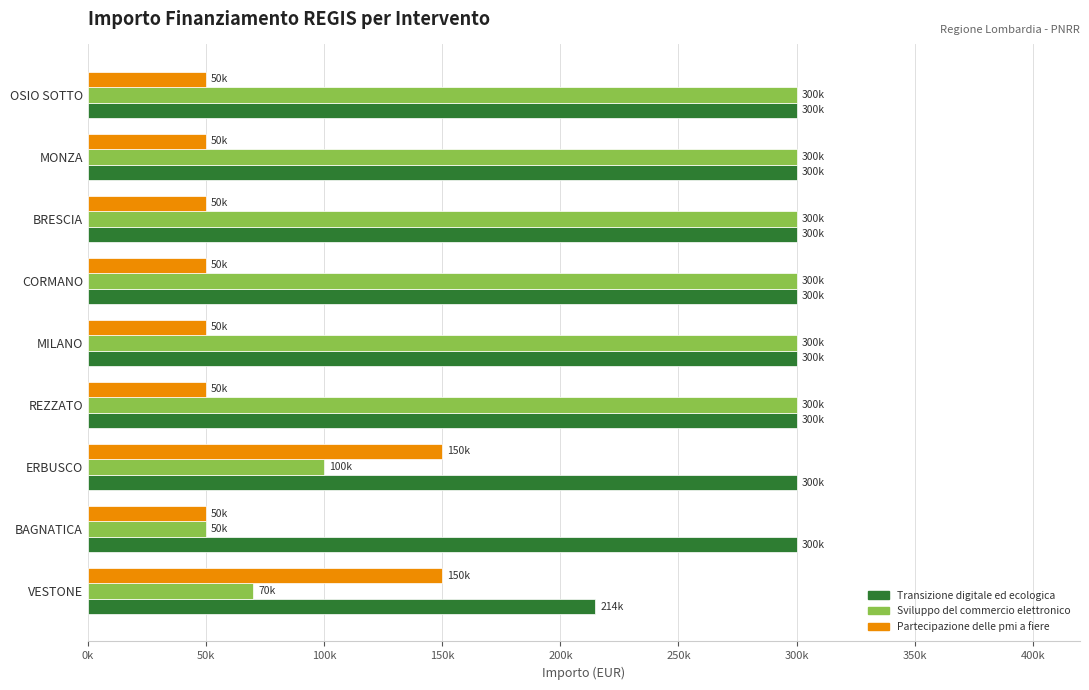

What are all the series names shown in the legend?

Transizione digitale ed ecologica, Sviluppo del commercio elettronico, Partecipazione delle pmi a fiere